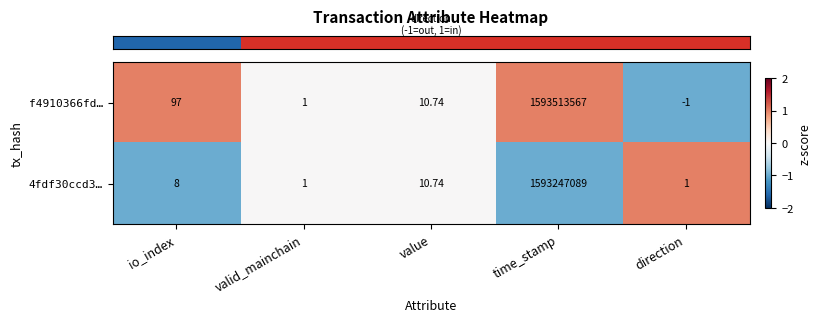

Count the number of data series in this chart.

2